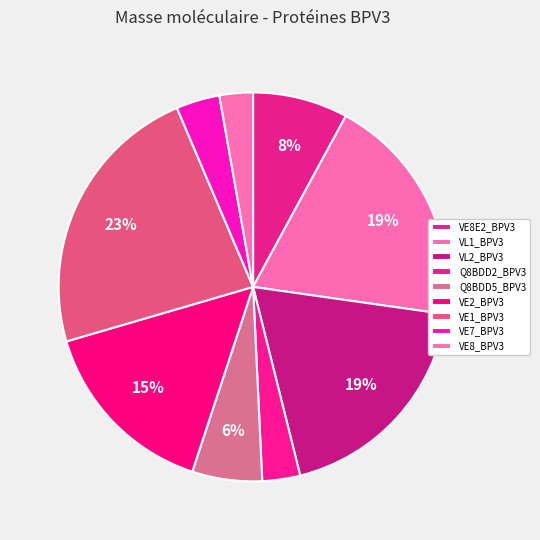

Does VE8E2_BPV3 represent more than half of the total?

No